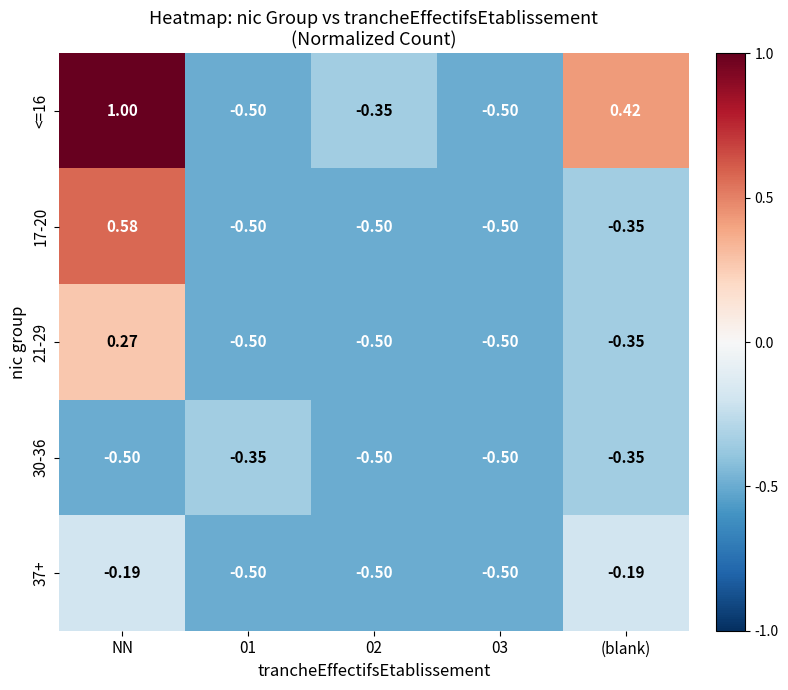

Which category has the highest value in the <=16 series?

NN